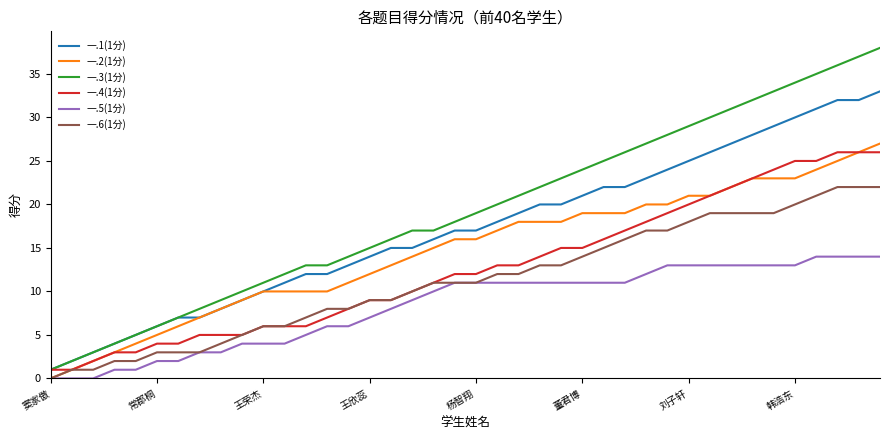

Count the number of categories in the chart.

40